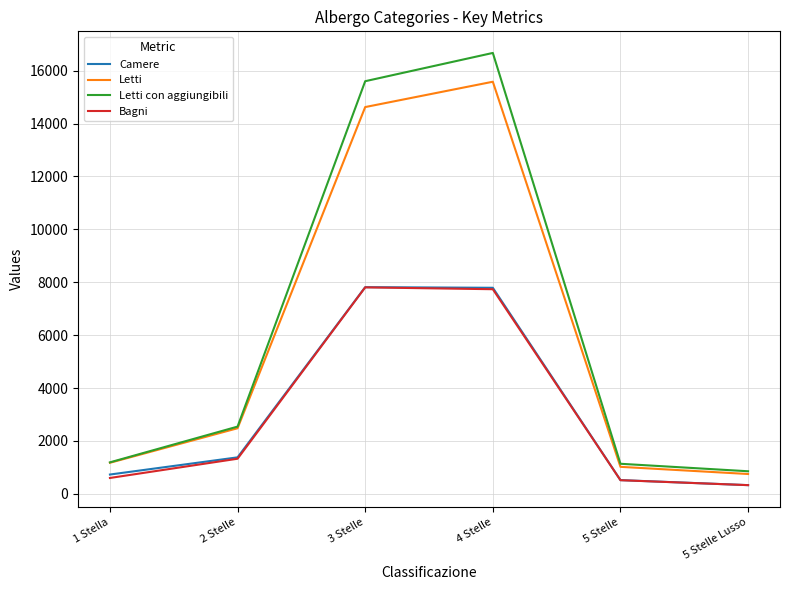

True or false: Letti has a value of 1657 at 2 Stelle.

False